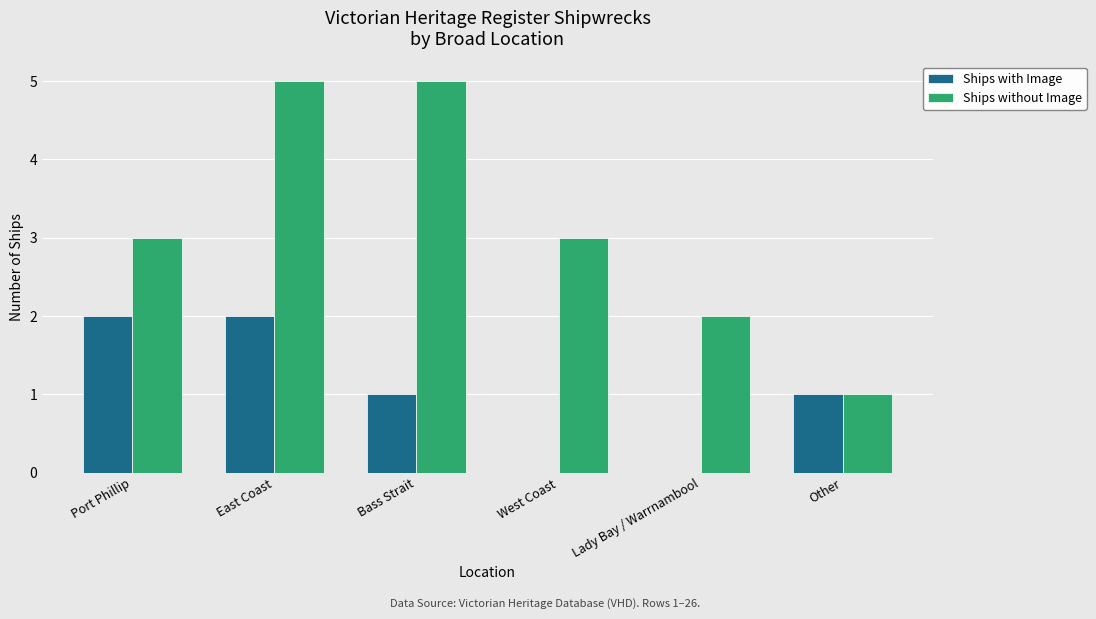

What is the highest value of the Ships without Image series?

5